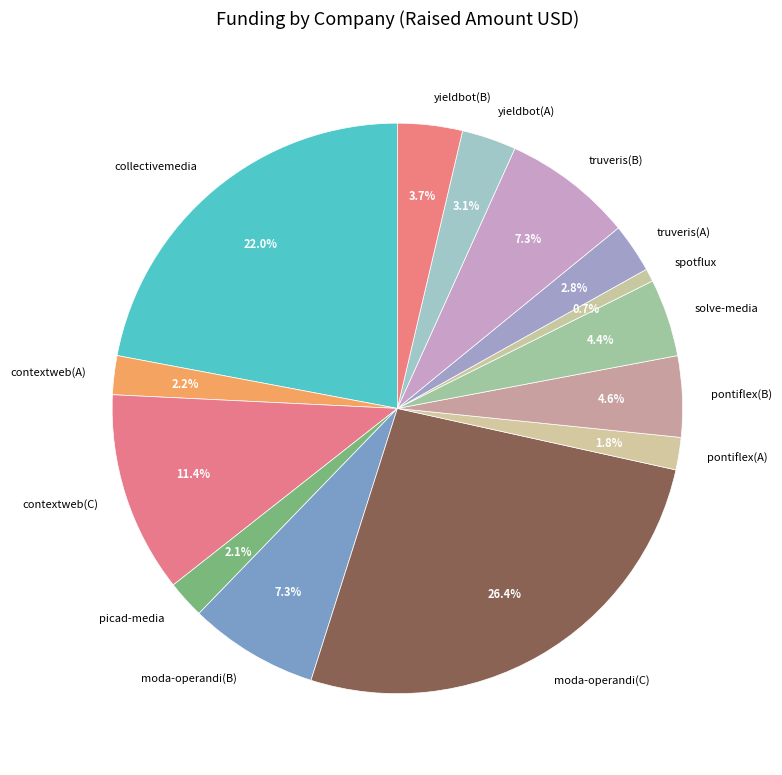

Which category has the biggest portion of the pie?

moda-operandi(C)